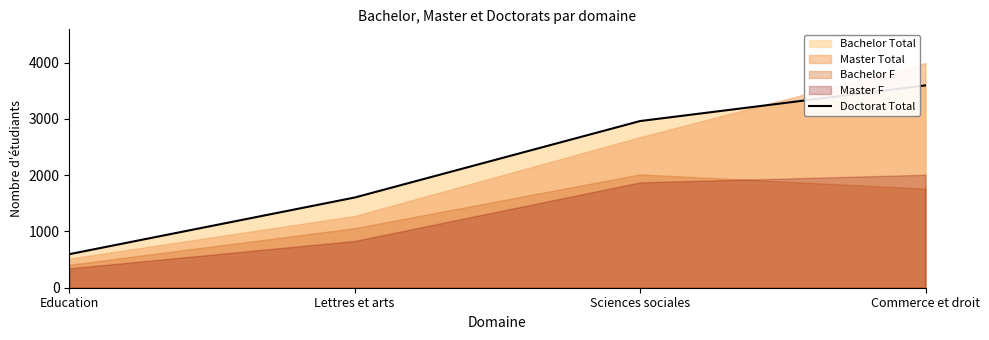

What is the value of the 2nd point from the left?

1603